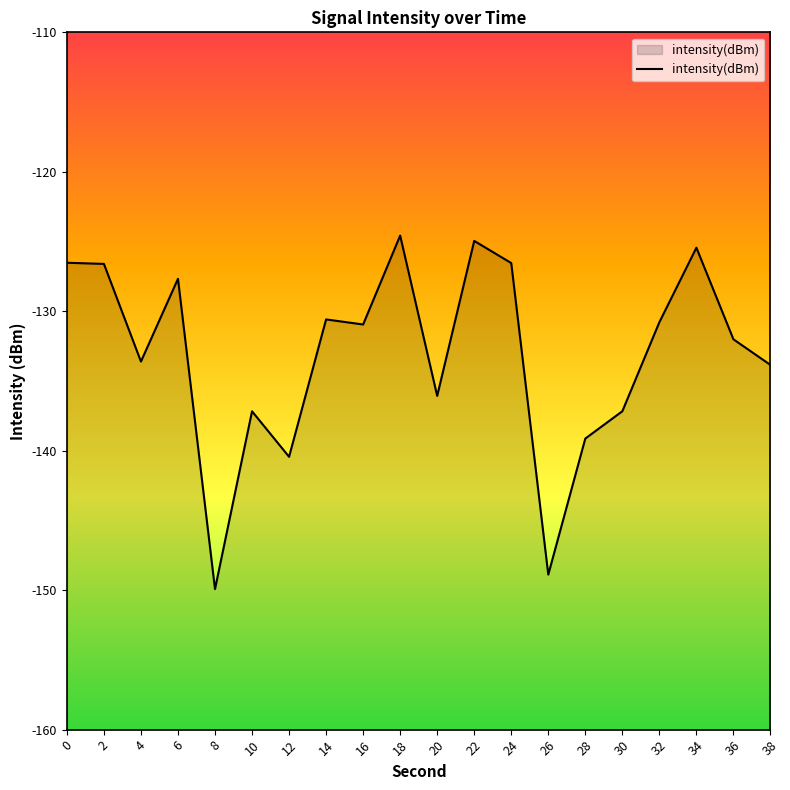

At which label is the value closest to -137?

30